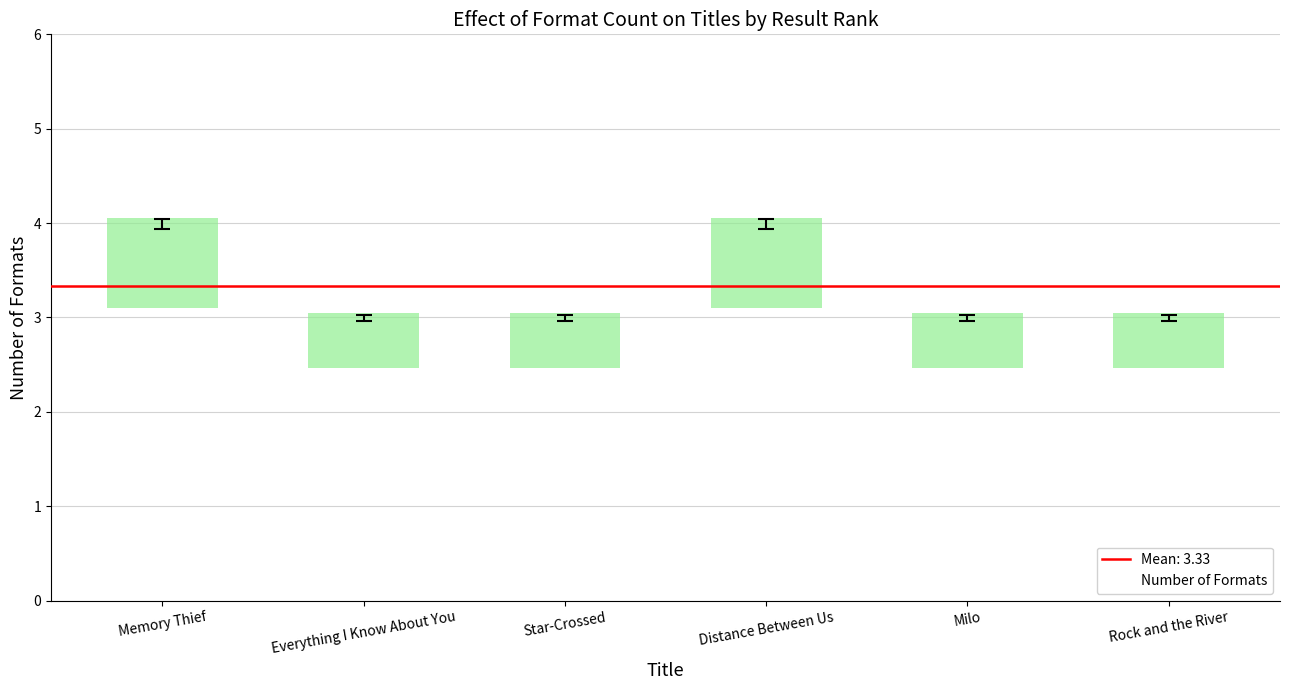

What is the label of the 4th bar from the right?

Star-Crossed